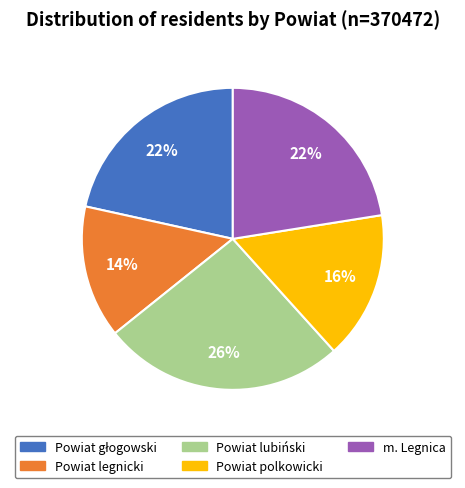

Which category has the smallest portion of the pie?

Powiat legnicki